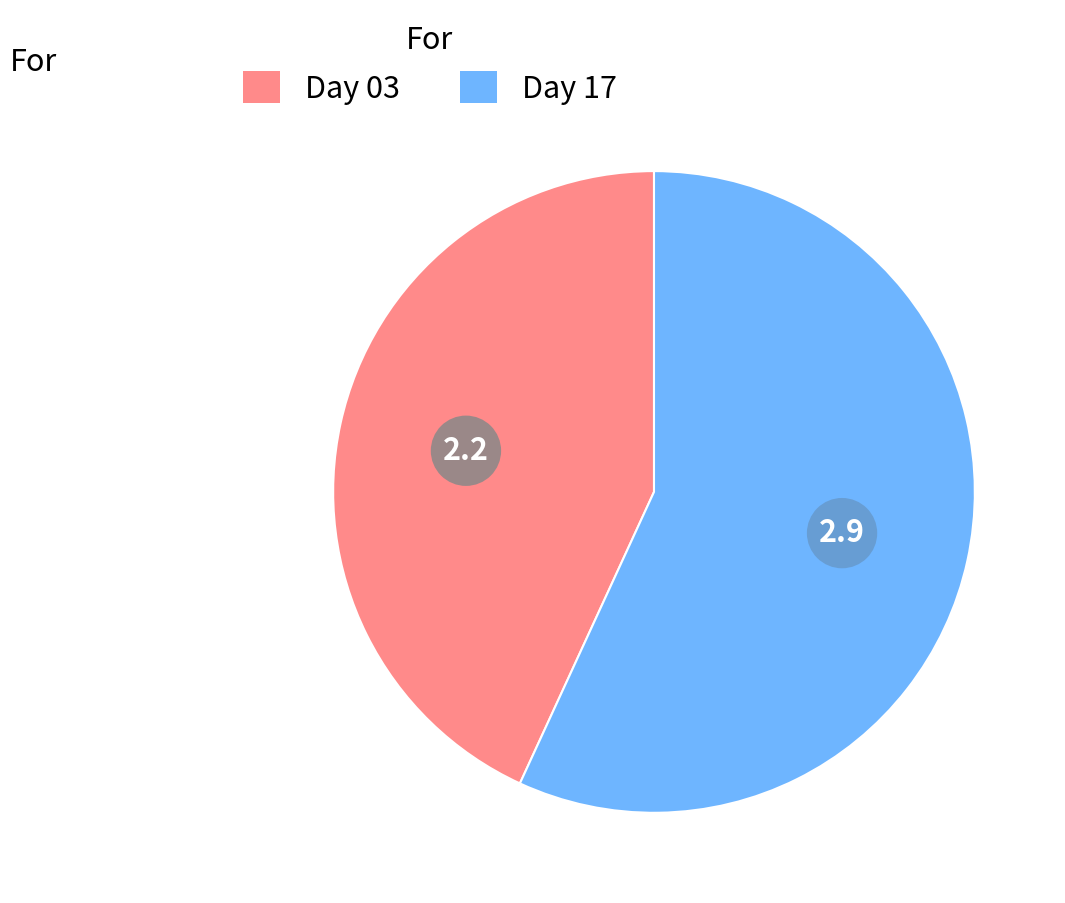

Does any single category account for the majority?

Yes